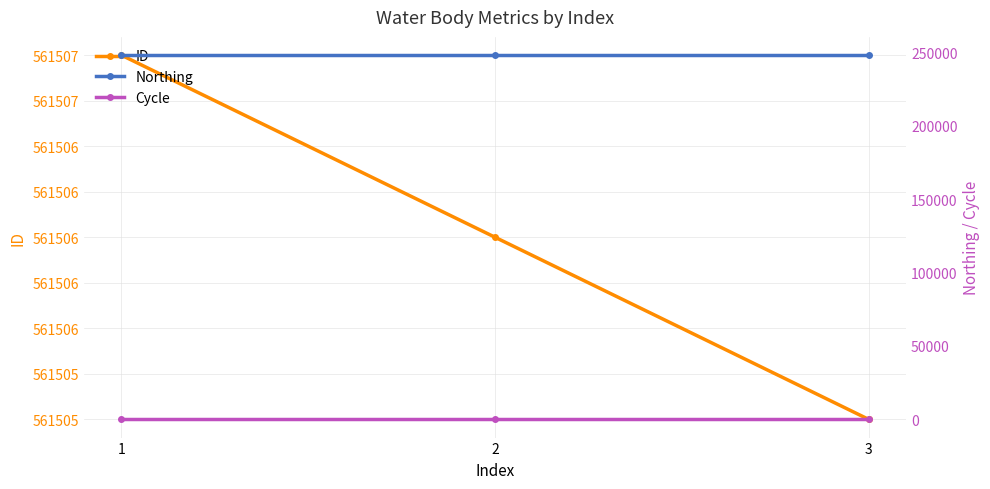

What is the sum of all ID values?

1684518